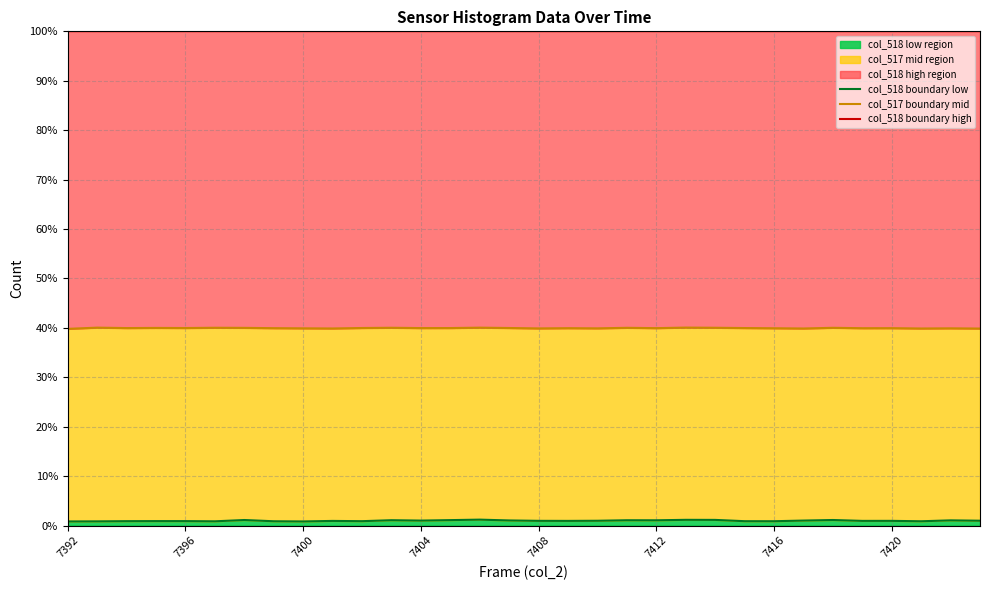

What is the highest value of the col_518 boundary high series?

100.0